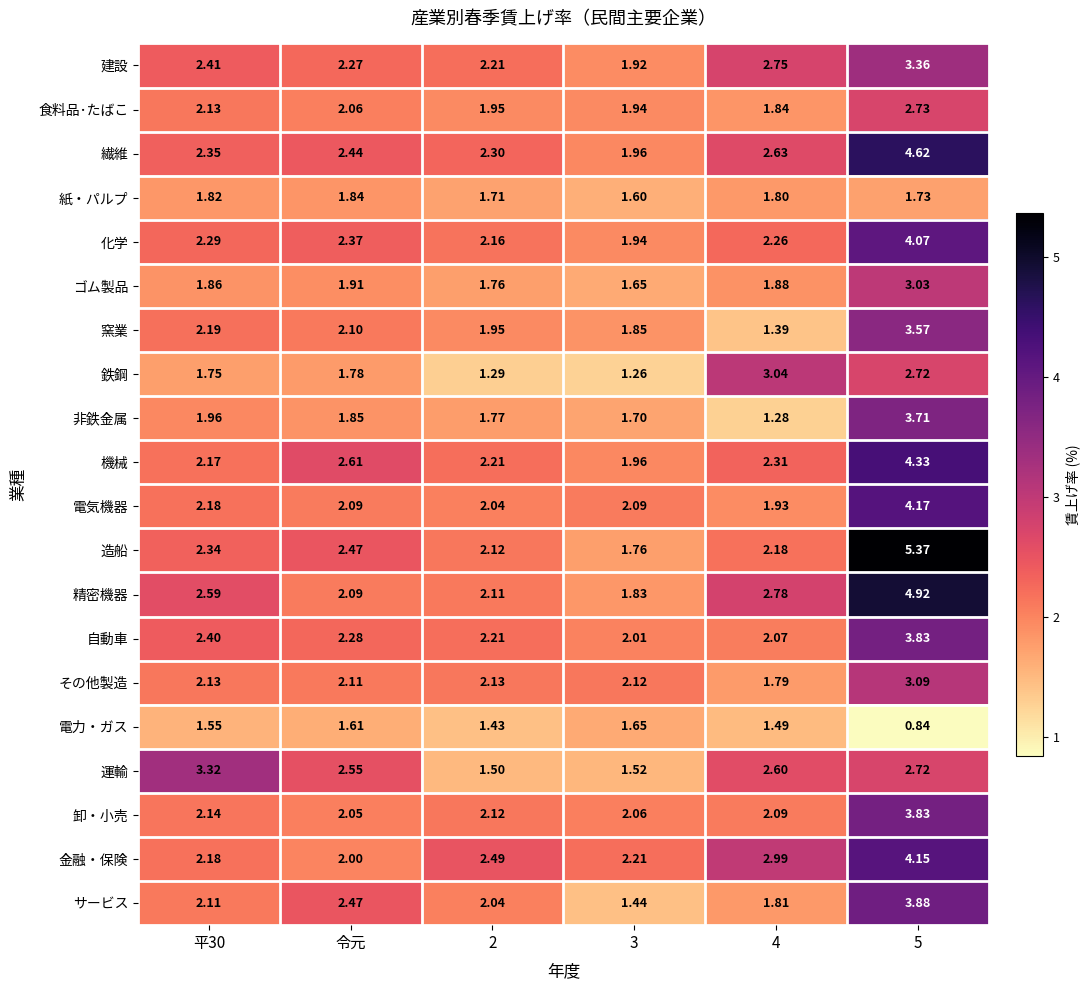

Which series changed the most between 3 and 5?

造船